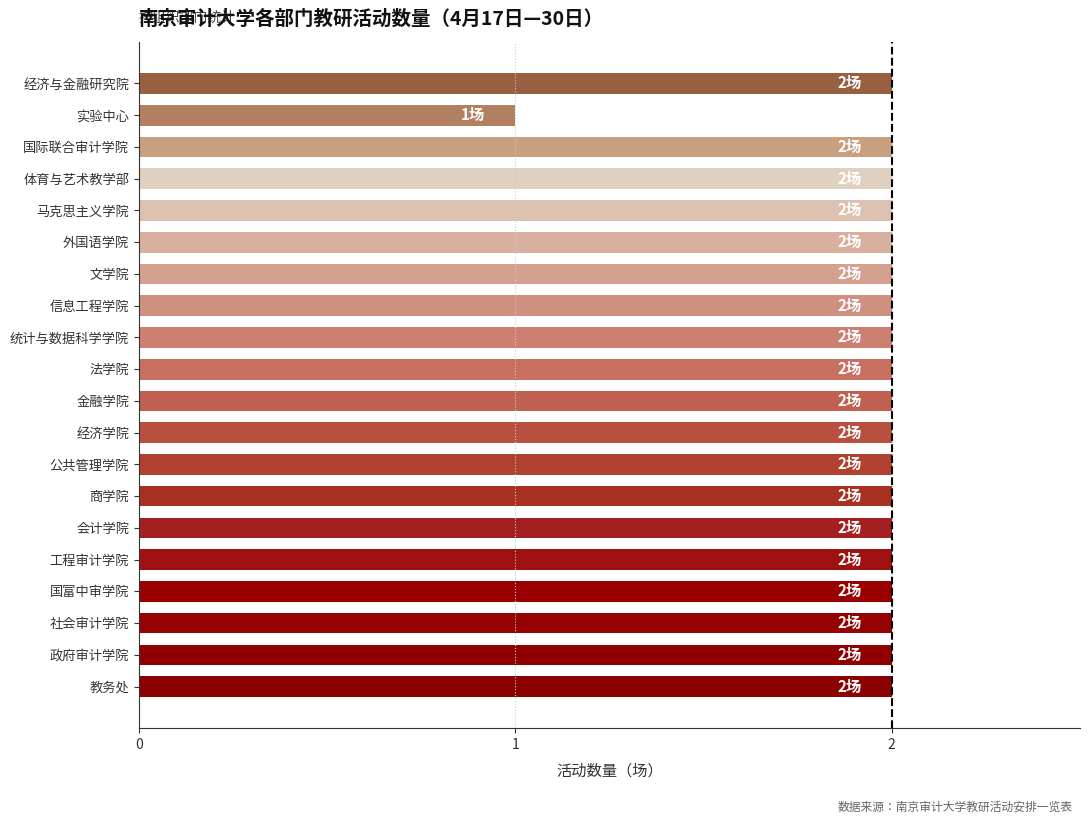

Reading bottom to top, extract all data points from this chart.

教务处=2	政府审计学院=2	社会审计学院=2	国富中审学院=2	工程审计学院=2	会计学院=2	商学院=2	公共管理学院=2	经济学院=2	金融学院=2	法学院=2	统计与数据科学学院=2	信息工程学院=2	文学院=2	外国语学院=2	马克思主义学院=2	体育与艺术教学部=2	国际联合审计学院=2	实验中心=1	经济与金融研究院=2